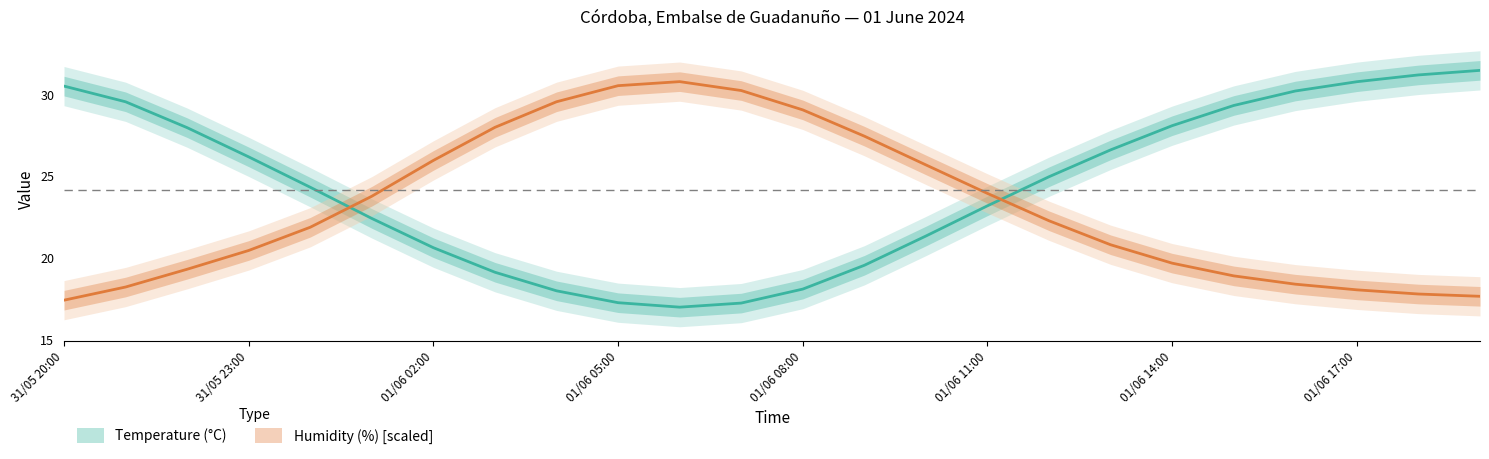

What is the approximate value of Temperature (°C) at 01/06 02:00?

20.6